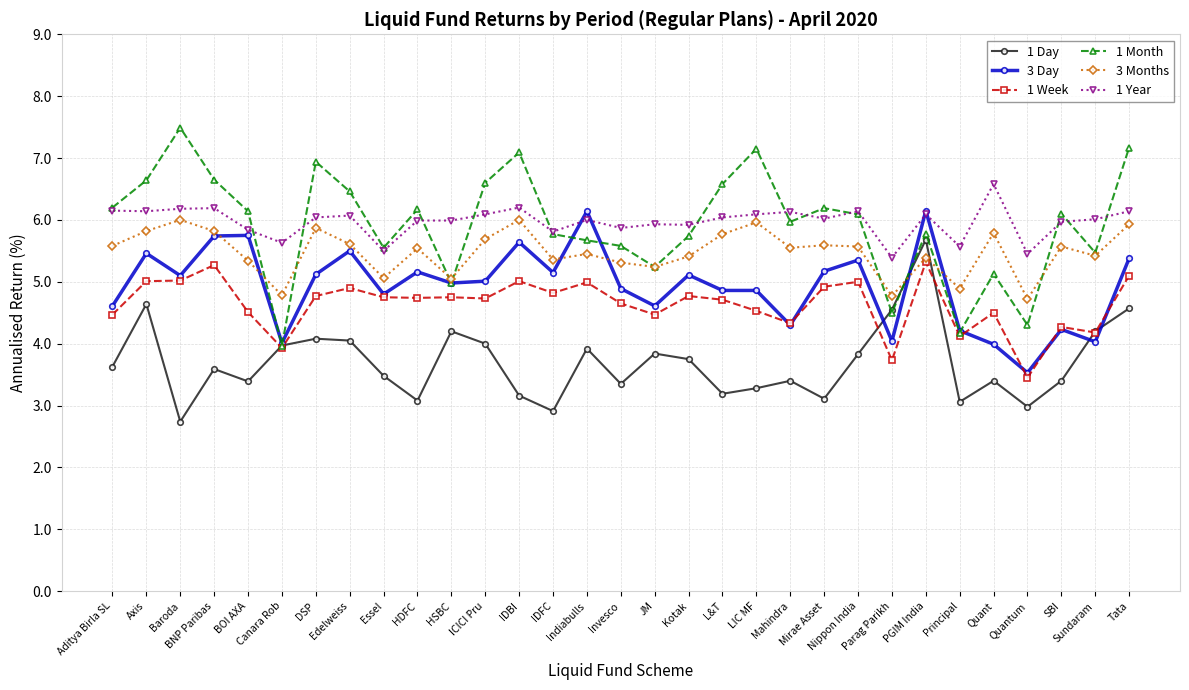

What is the spread (max minus min) of values at Quantum?

2.5